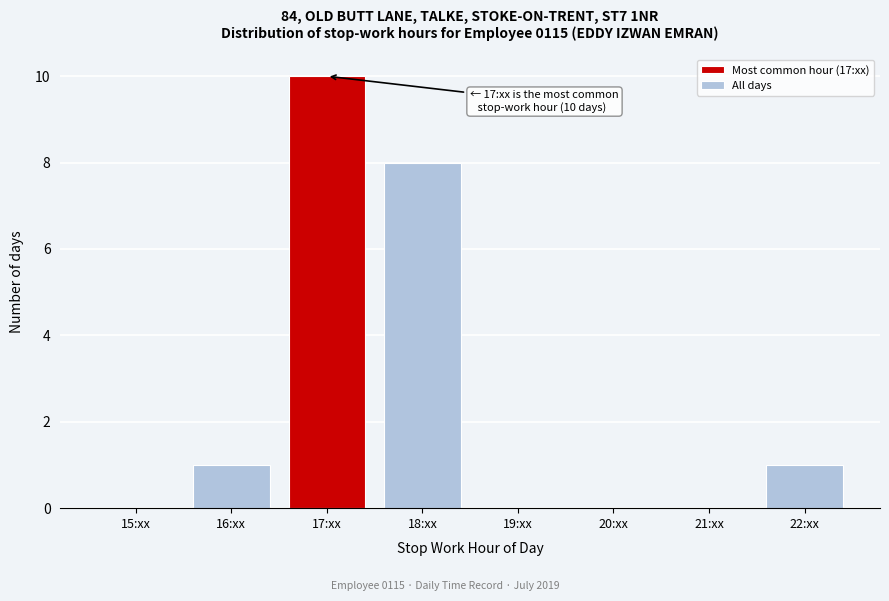

Reading right to left, extract all data points from this chart.

22:xx=1	21:xx=0	20:xx=0	19:xx=0	18:xx=8	17:xx=10	16:xx=1	15:xx=0